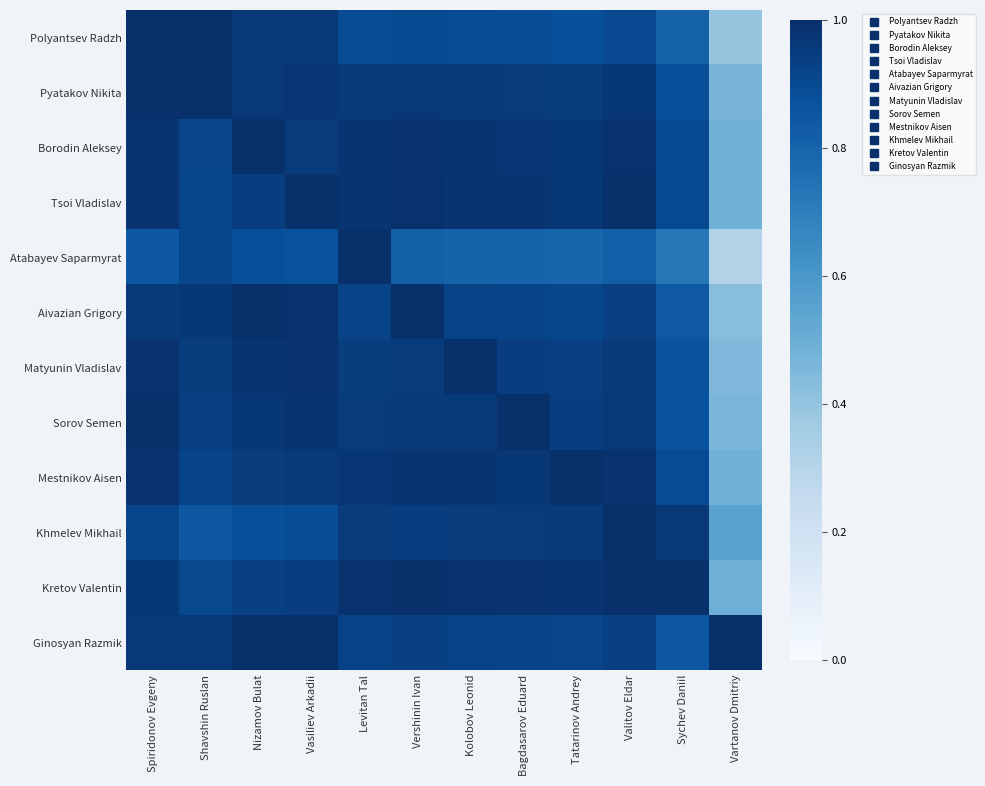

At which category does the chart reach its peak across all series?

Spiridonov Evgeny